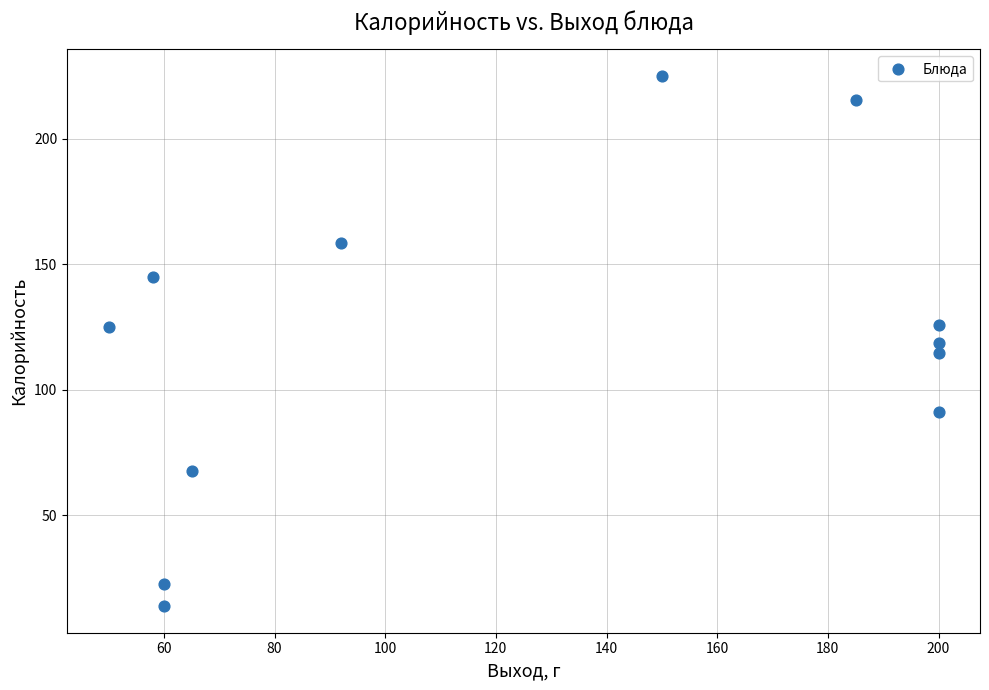

What is the average X value?

126.7